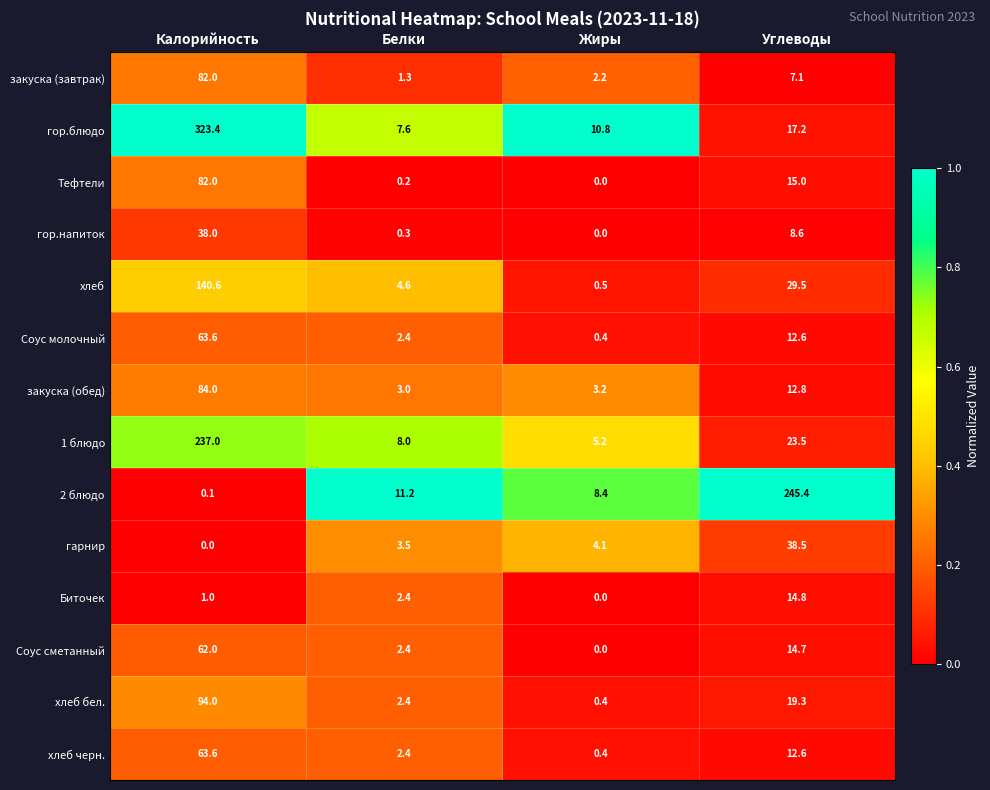

How many data points does each series have?

4